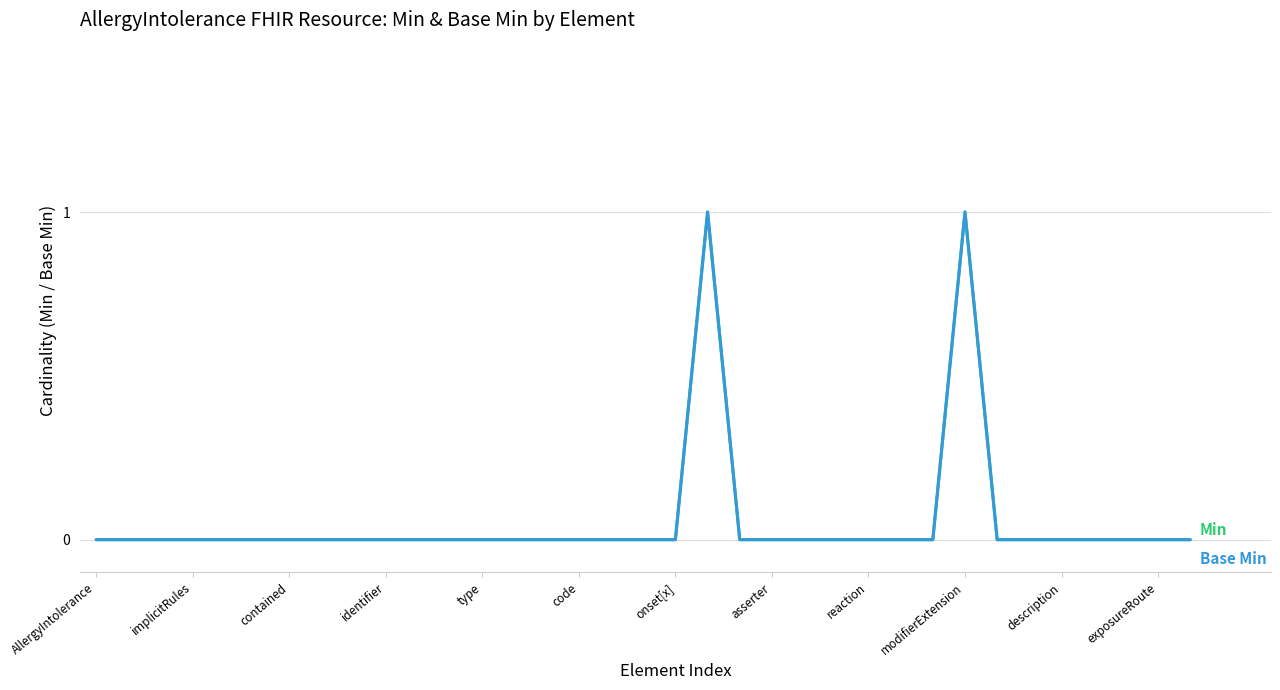

Does the chart display data point markers on the line(s)?

No